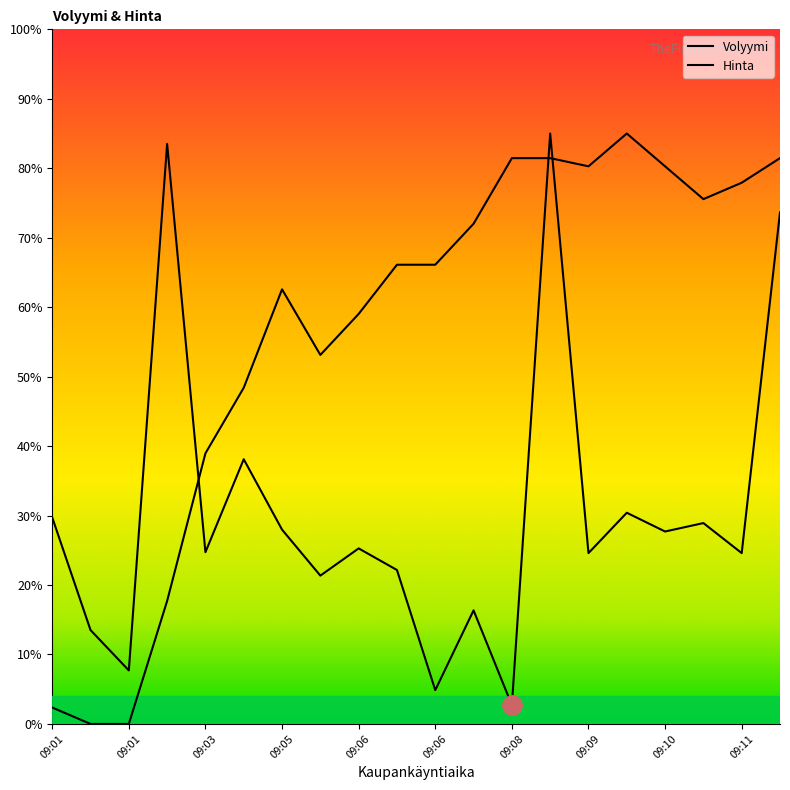

What is the average value of the Volyymi series?

30.6